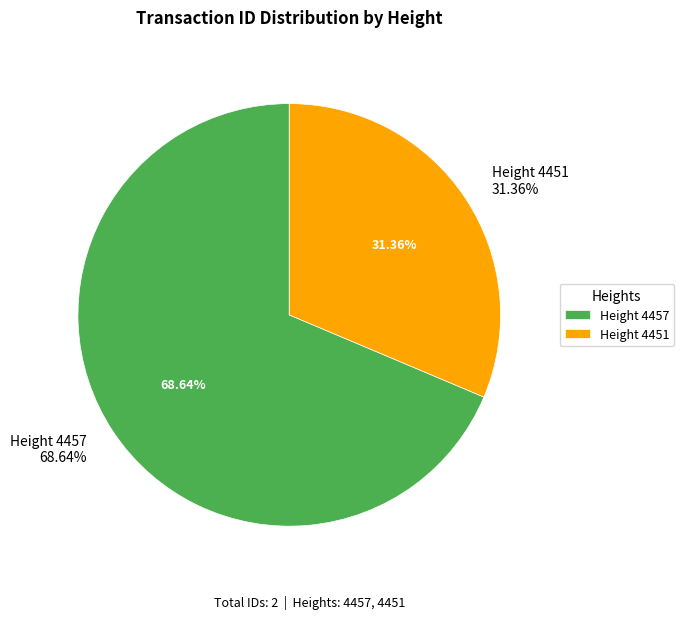

Which category accounts for the majority?

4457